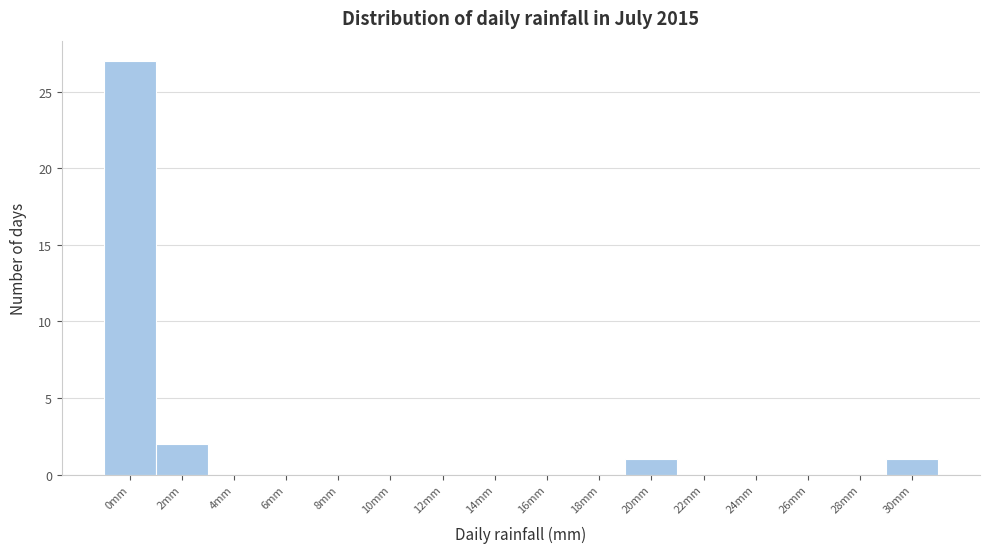

Reading right to left, extract all data points from this chart.

30mm=1	28mm=0	26mm=0	24mm=0	22mm=0	20mm=1	18mm=0	16mm=0	14mm=0	12mm=0	10mm=0	8mm=0	6mm=0	4mm=0	2mm=2	0mm=27